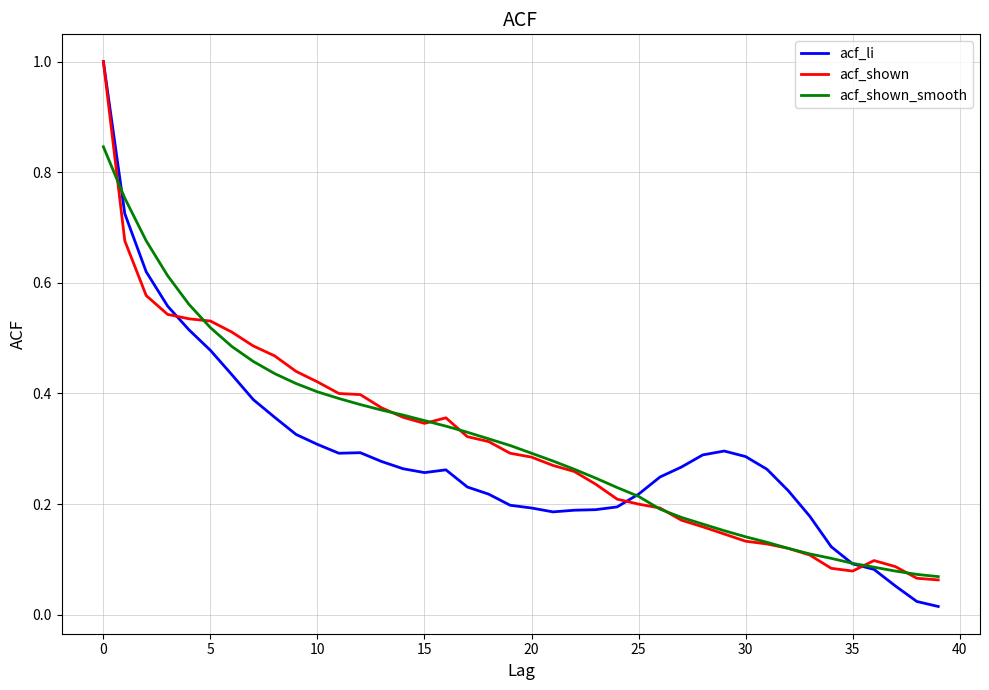

Which series has the widest spread of values?

acf_li